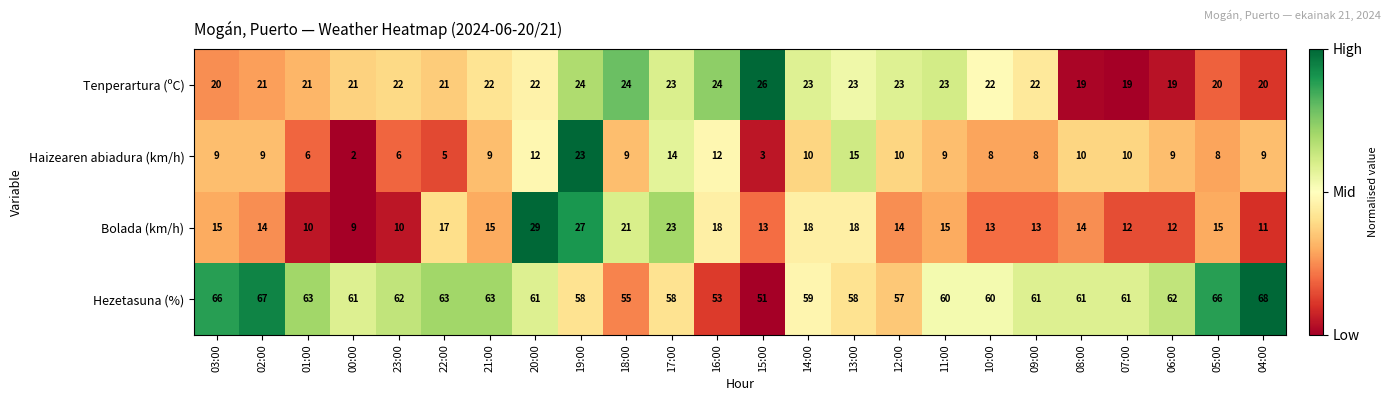

Which label corresponds to the largest value in the chart?

04:00